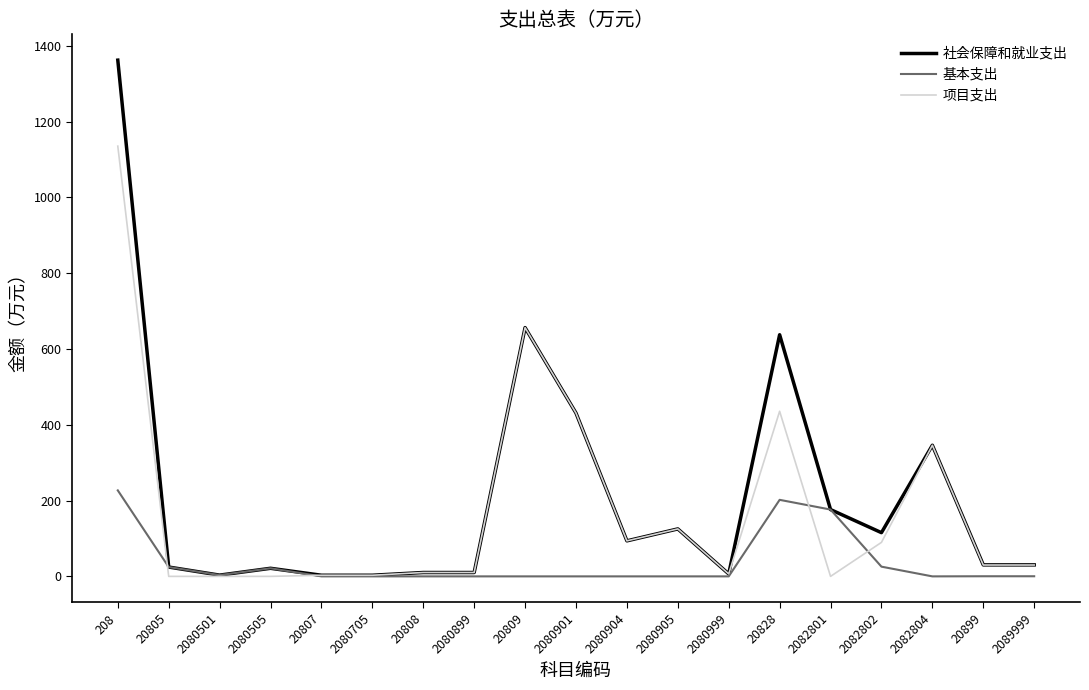

How many distinct data groups are displayed?

3